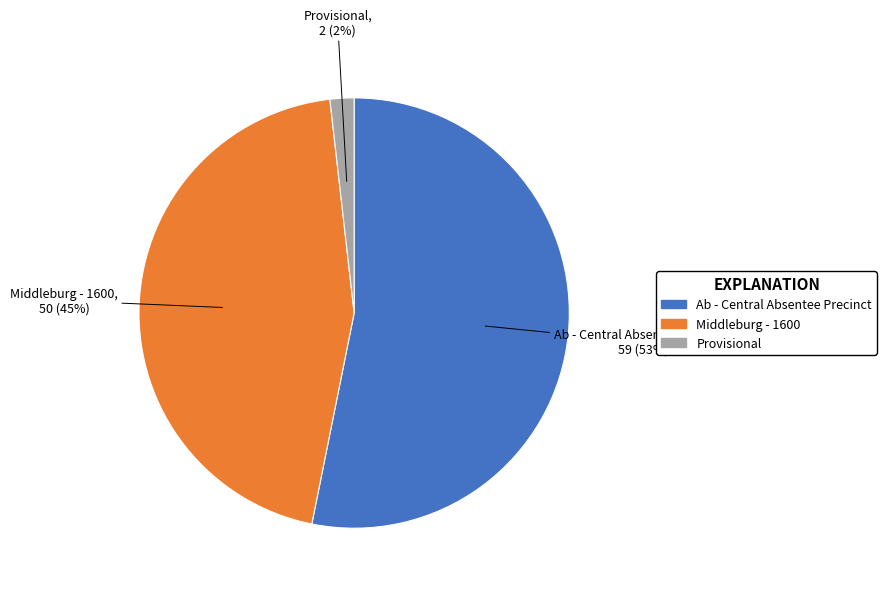

Is it true that Middleburg - 1600 is 56% of the pie?

False